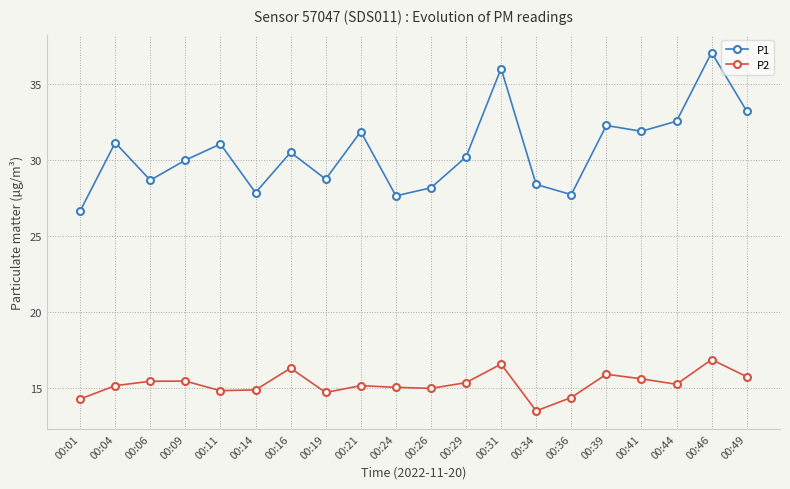

The P1 series shows 7.6 at 00:44. True or false?

False